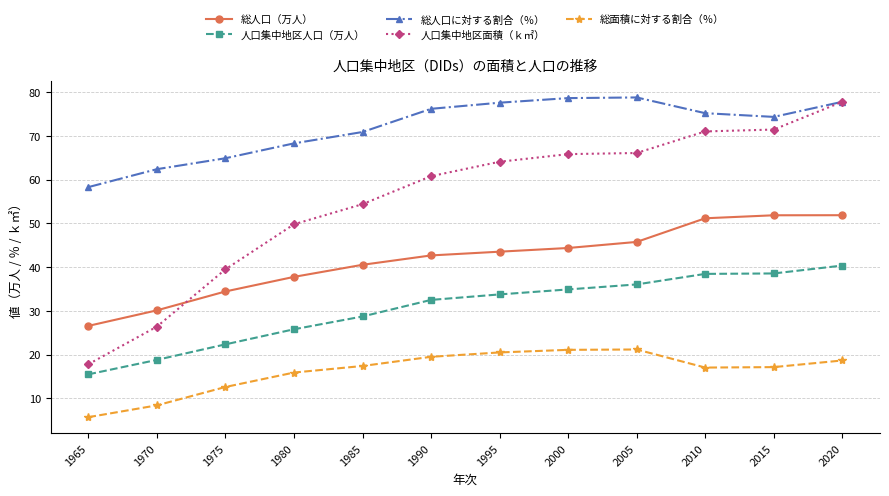

What is the total value across all series at 1990?

231.7